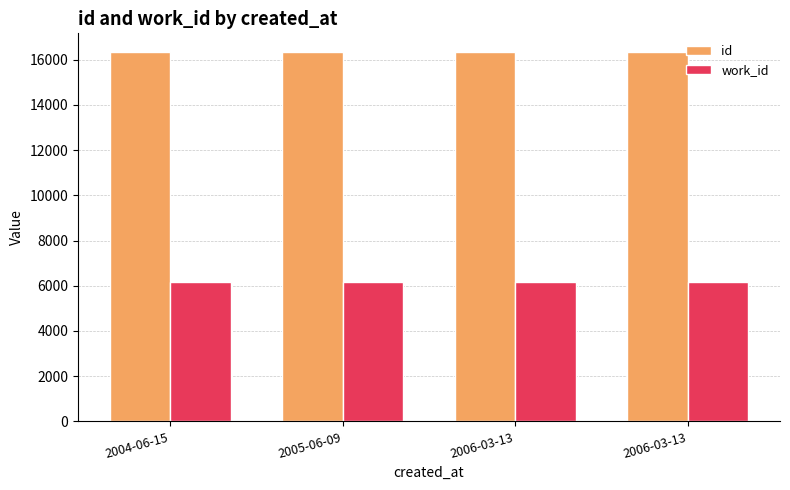

Read the work_id value at 2006-03-13.

6174